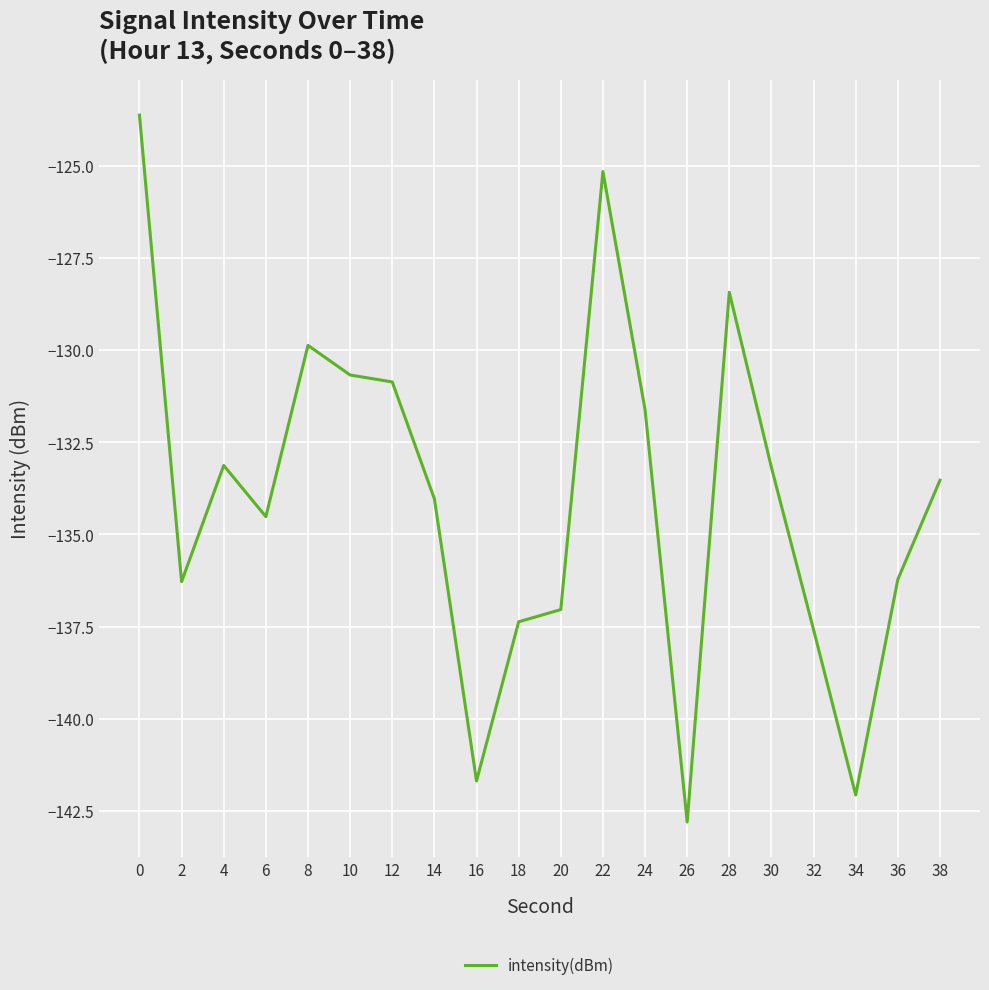

The value at 38 is -91.4. True or false?

False